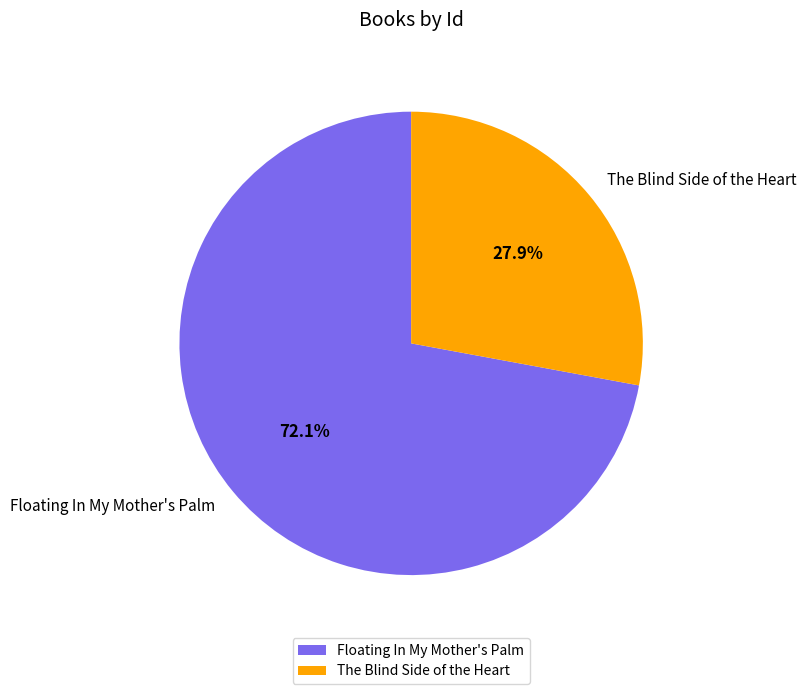

How many segments does this pie chart have?

2